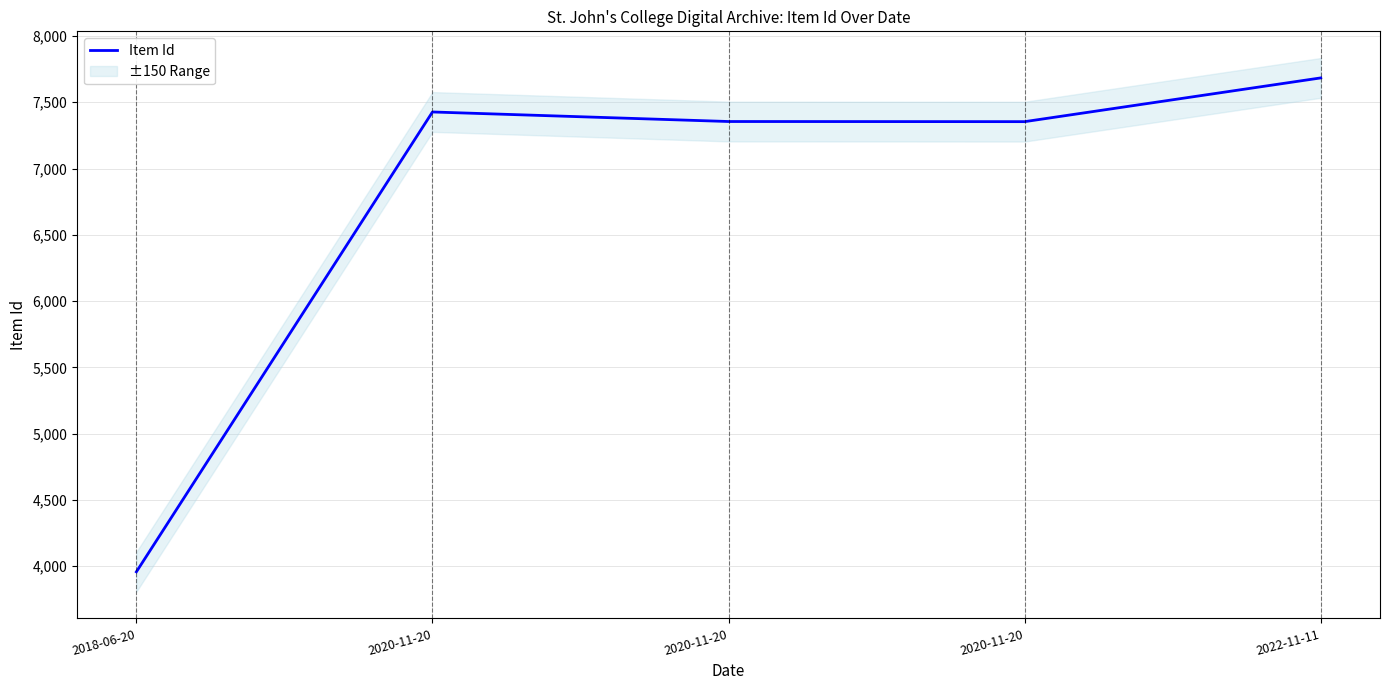

What is the change in value from 2020-11-20 to 2022-11-11?

+257